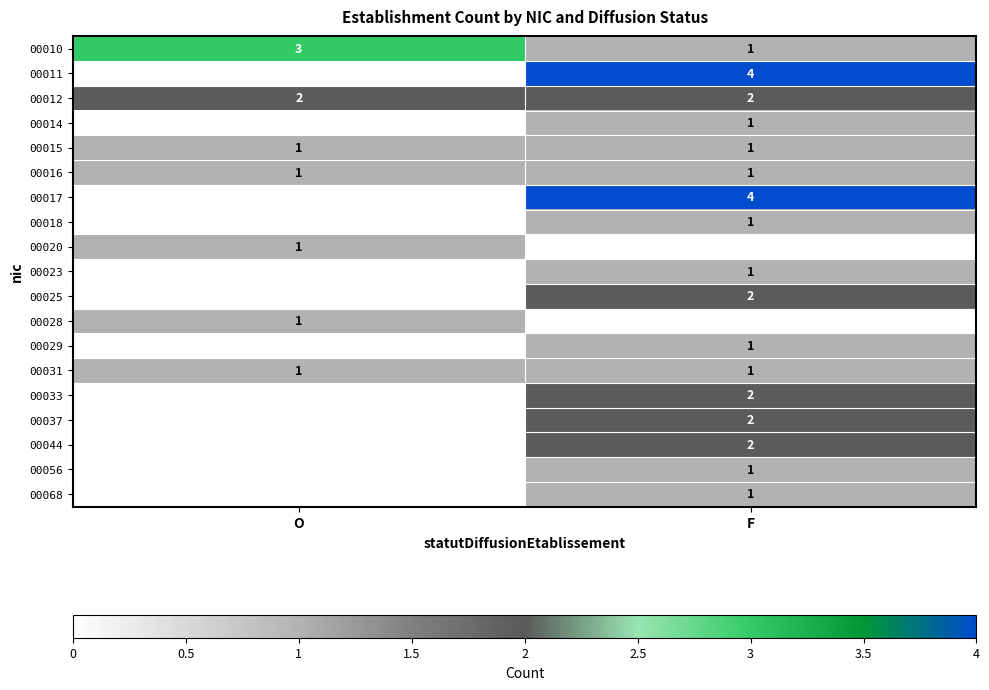

Count the number of categories in the chart.

2